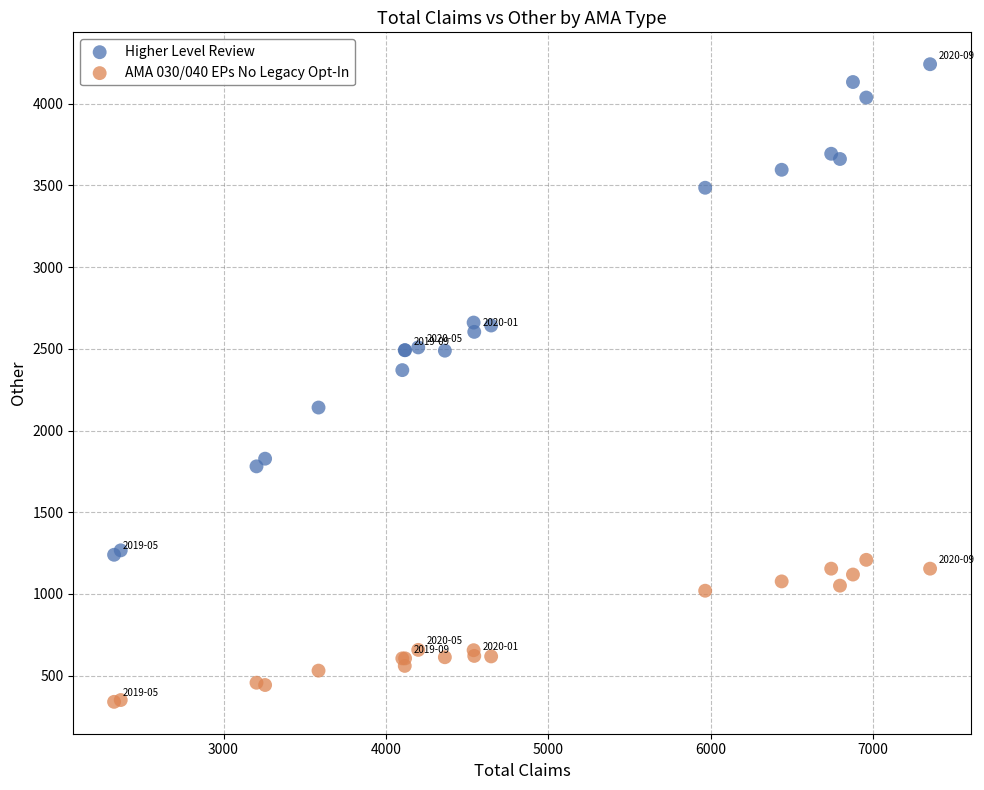

Across all series, what Y value is closest to 2291?

2370